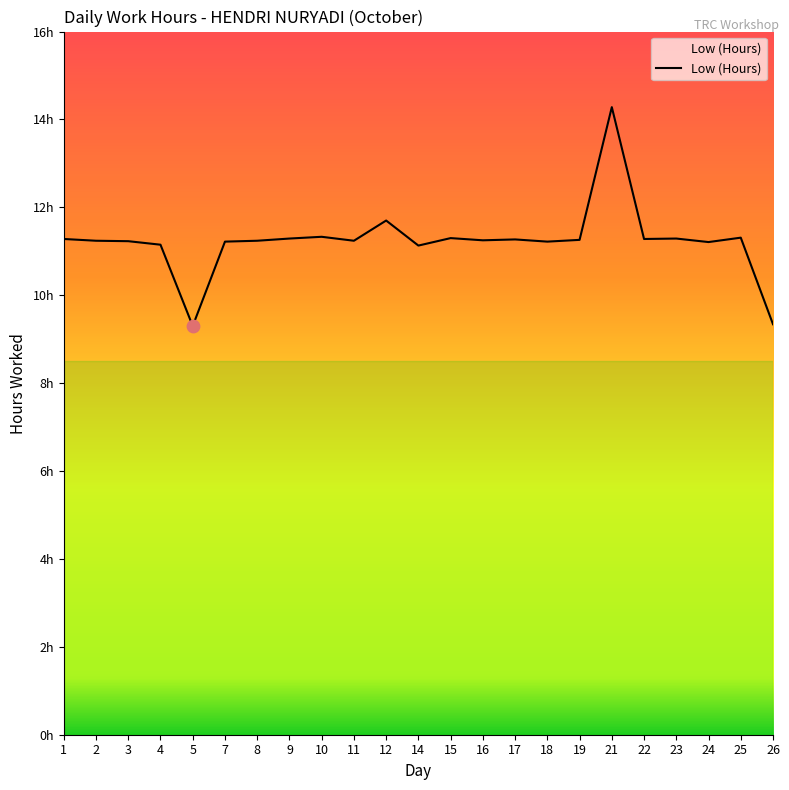

What is the change in value from 9 to 26?

-1.9